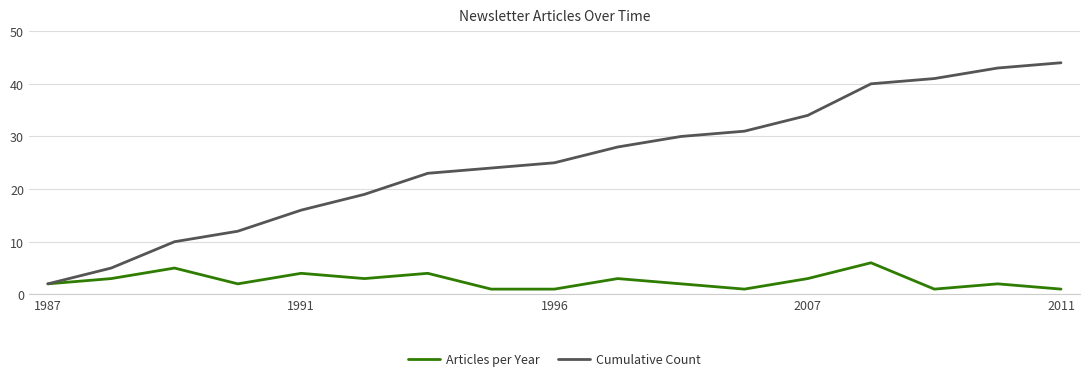

How many values in the Cumulative Count series are below 25?

8